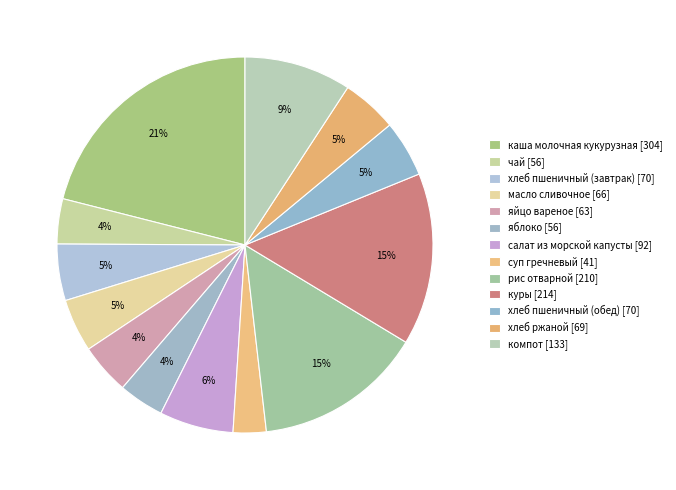

Which has a higher value, хлеб ржаной or хлеб пшеничный (завтрак)?

хлеб пшеничный (завтрак)